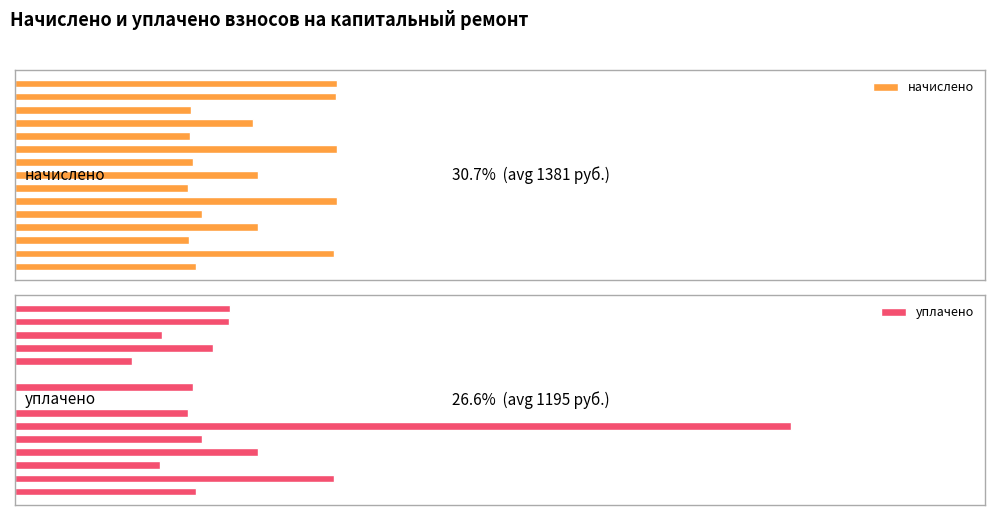

True or false: начислено has a value of 1539.1 at 8.

False